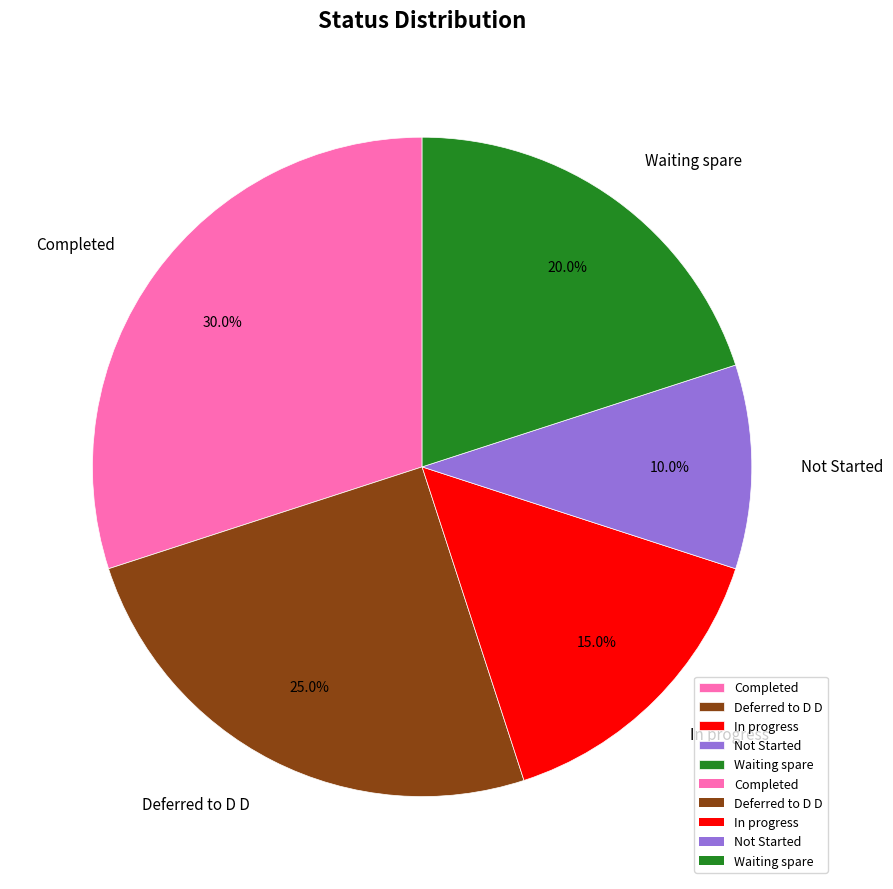

Which has a higher value, In progress or Waiting spare?

Waiting spare